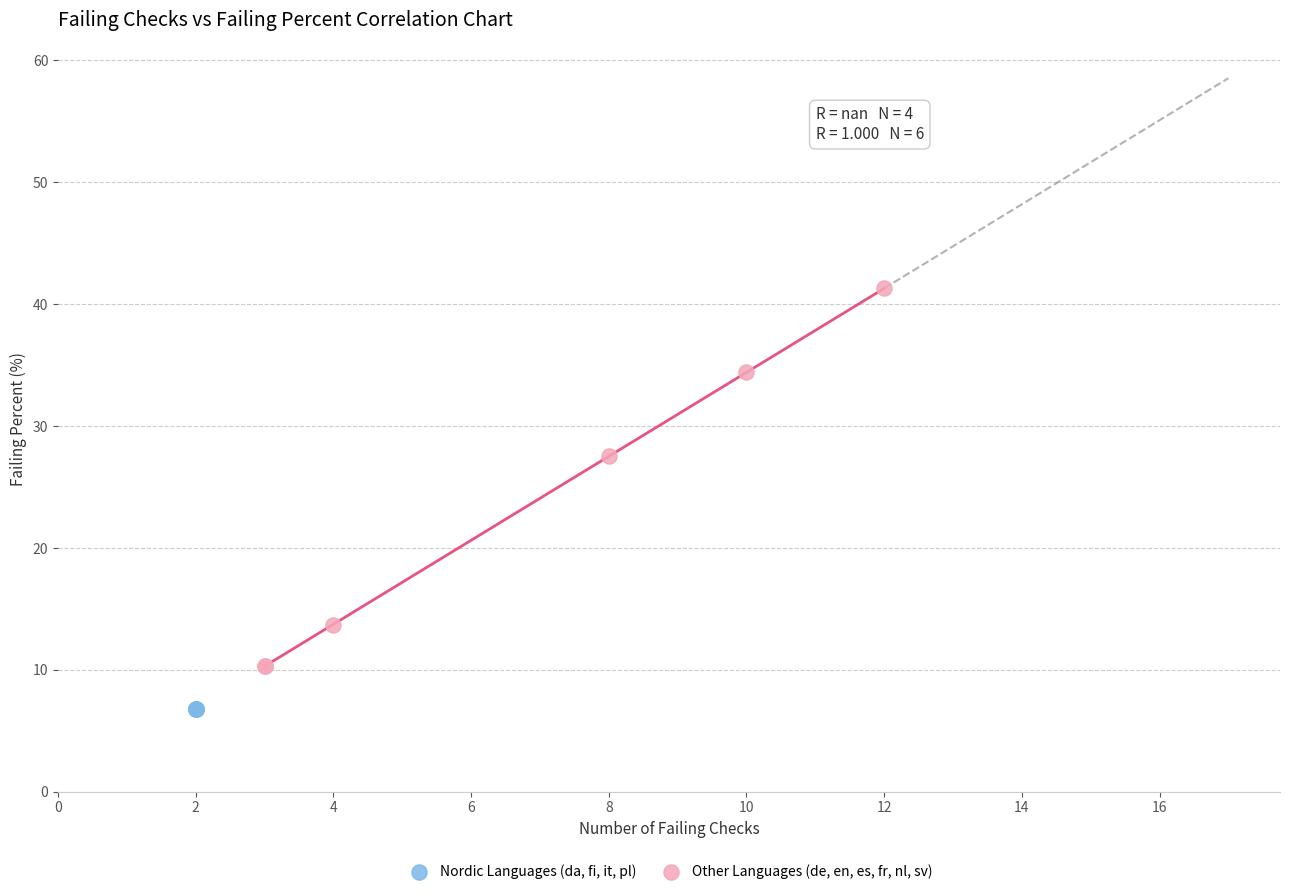

Which series reaches the minimum Y coordinate?

Nordic Languages (da, fi, it, pl)